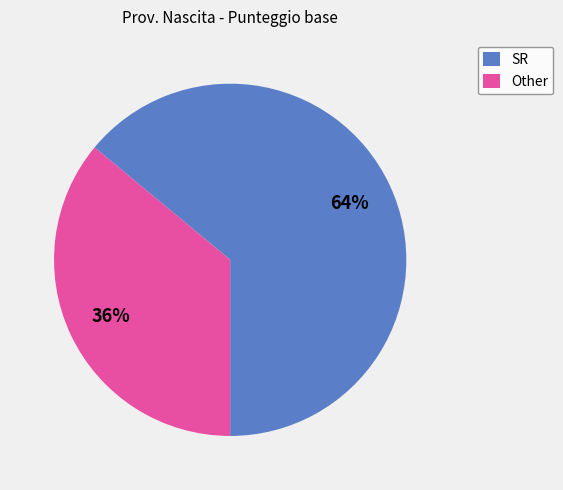

Which has a higher value, Other or SR?

SR